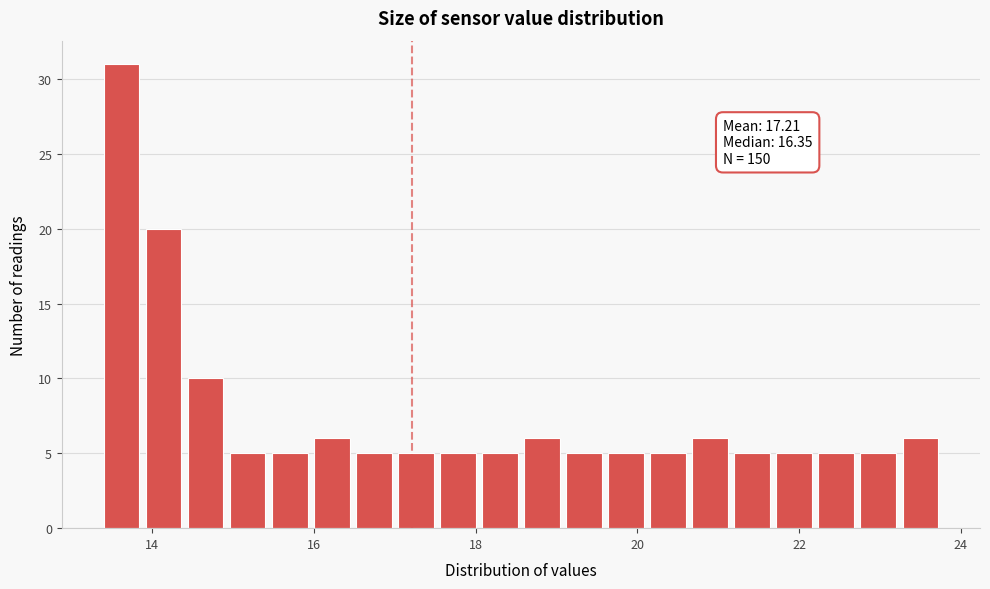

Read against the x-axis, roughly where is the centre of the tallest bar?

13.6